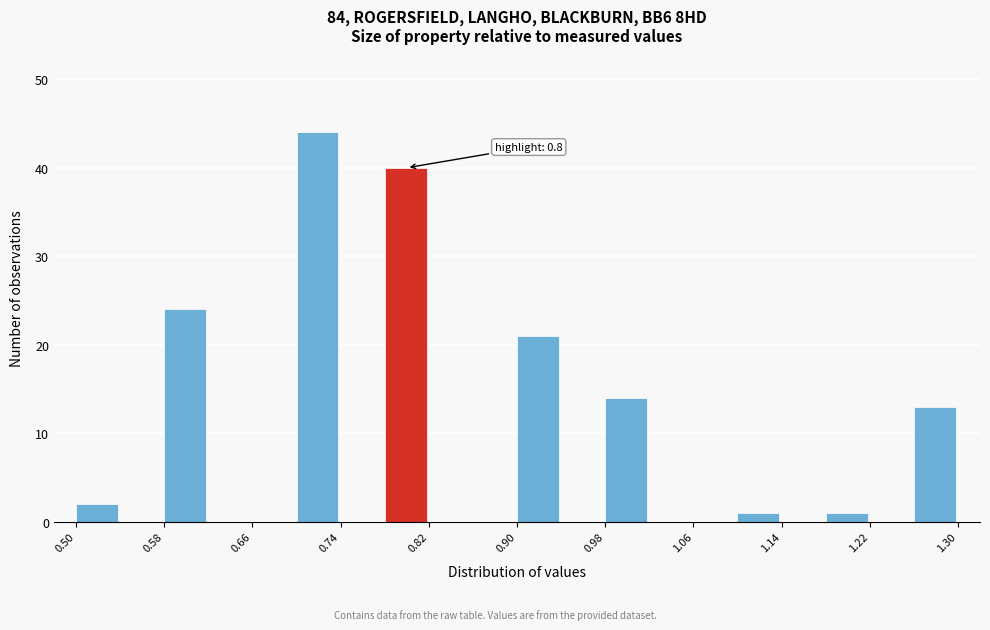

Which range on the x-axis has the tallest bar?

0.70 to 0.74